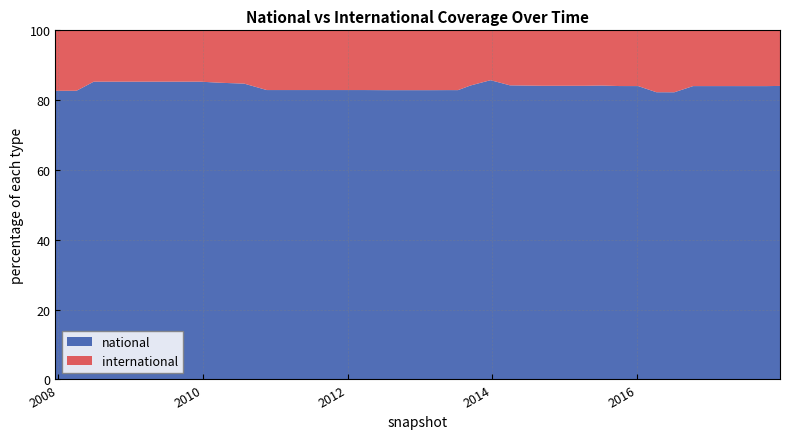

What is the highest value of the national series?

85.9